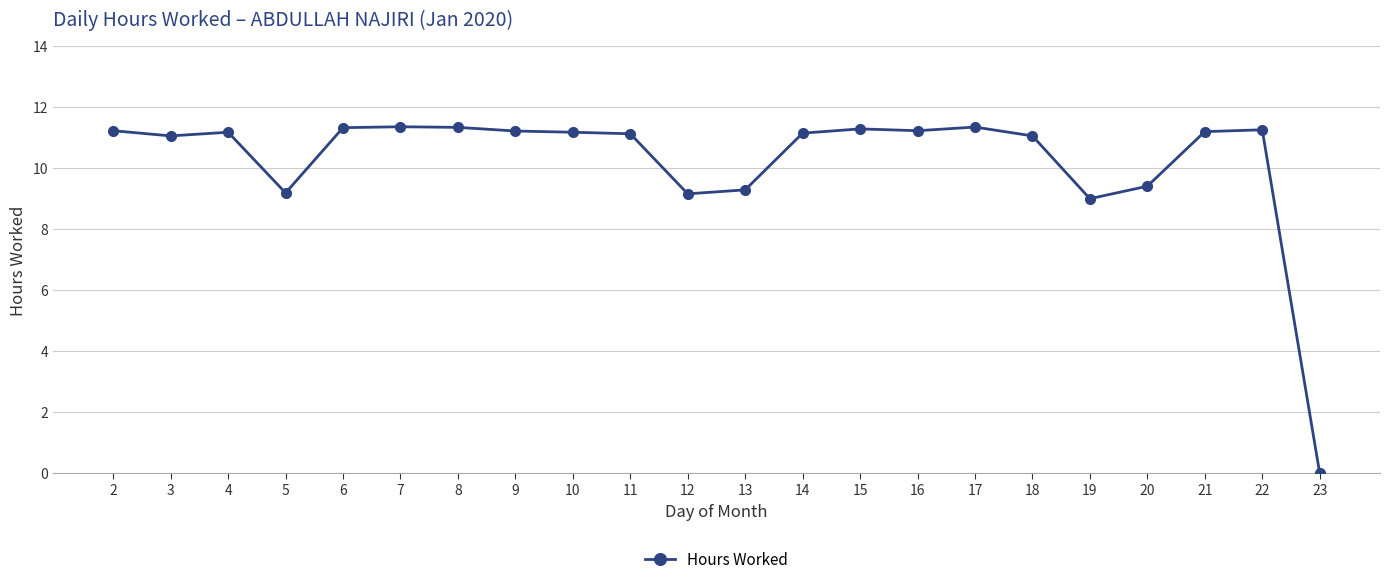

What is the greatest value displayed?

11.4